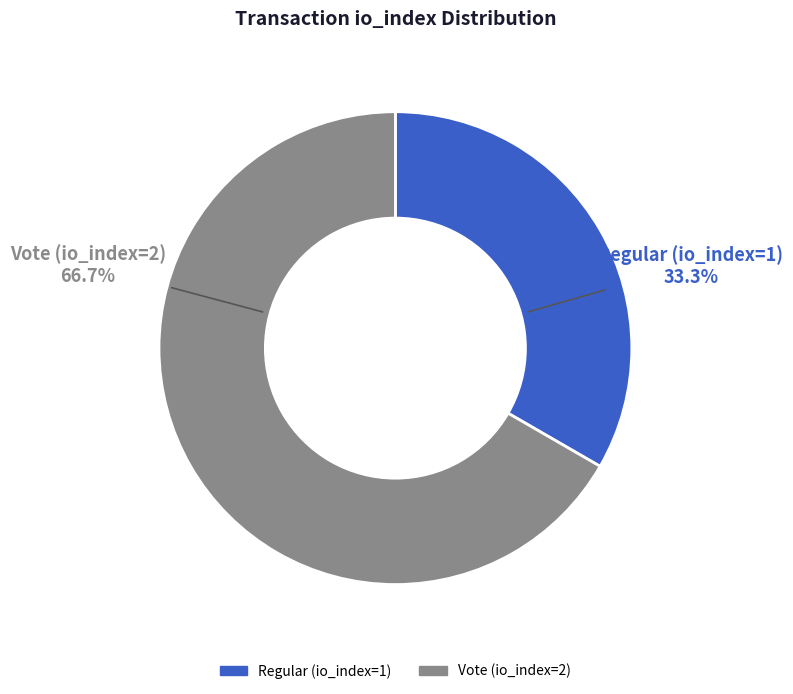

Which has a higher value, Regular (io_index=1) or Vote (io_index=2)?

Vote (io_index=2)